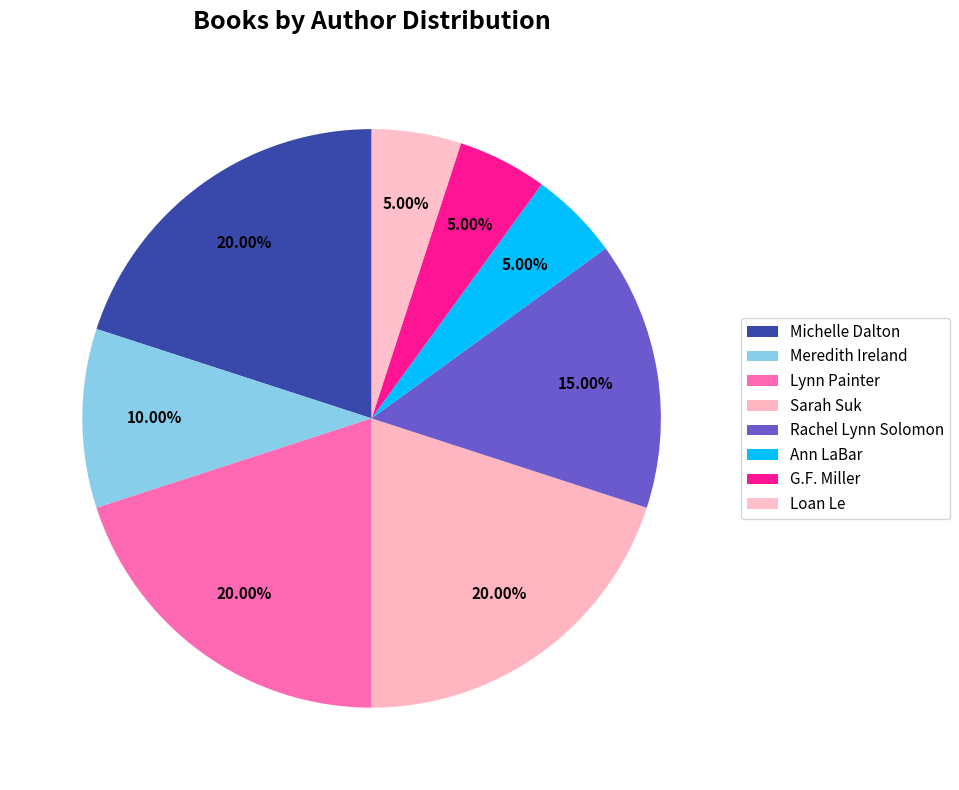

How much of the chart is everything except G.F. Miller?

95.0%